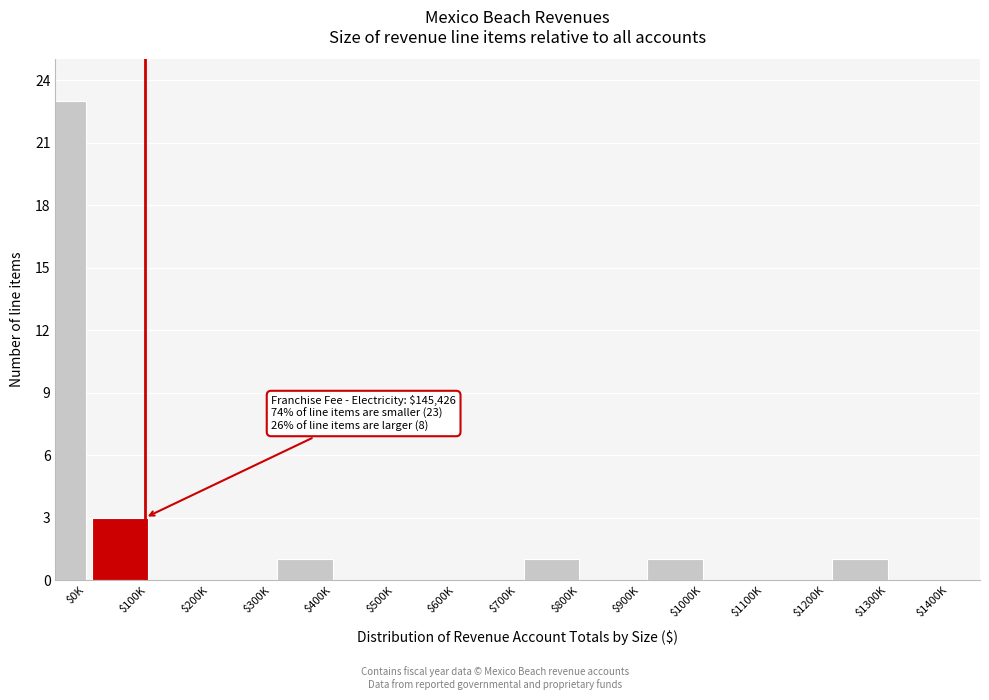

What is the maximum value shown in the chart?

23